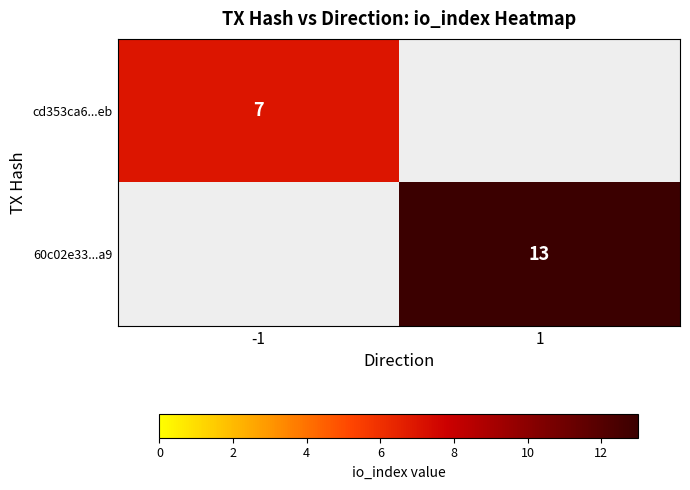

The 60c02e33...a9 series shows 13 at 1. True or false?

True